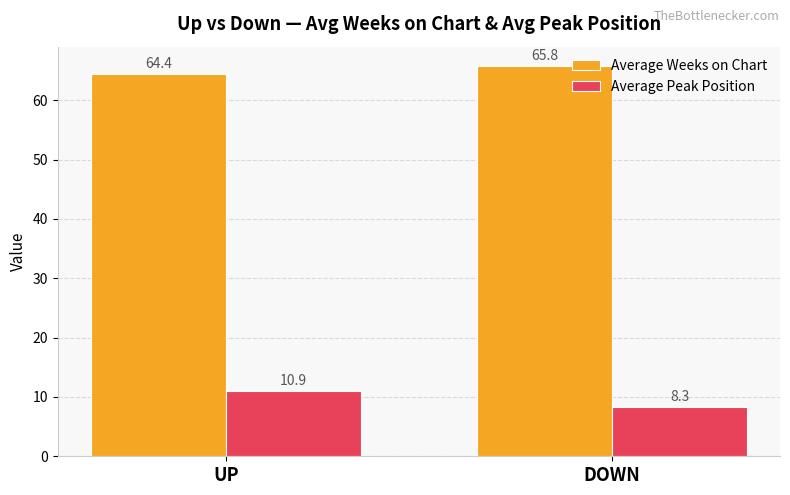

How many values in the Average Weeks on Chart series exceed 65?

1